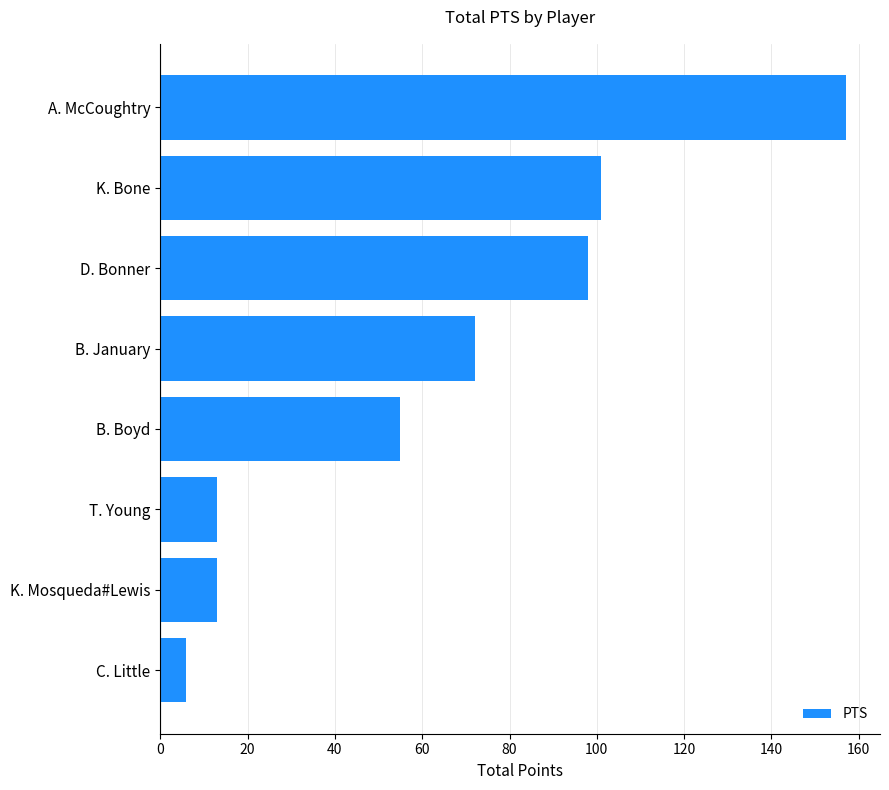

Reading bottom to top, list all the values displayed in this chart.

6	13	13	55	72	98	101	157